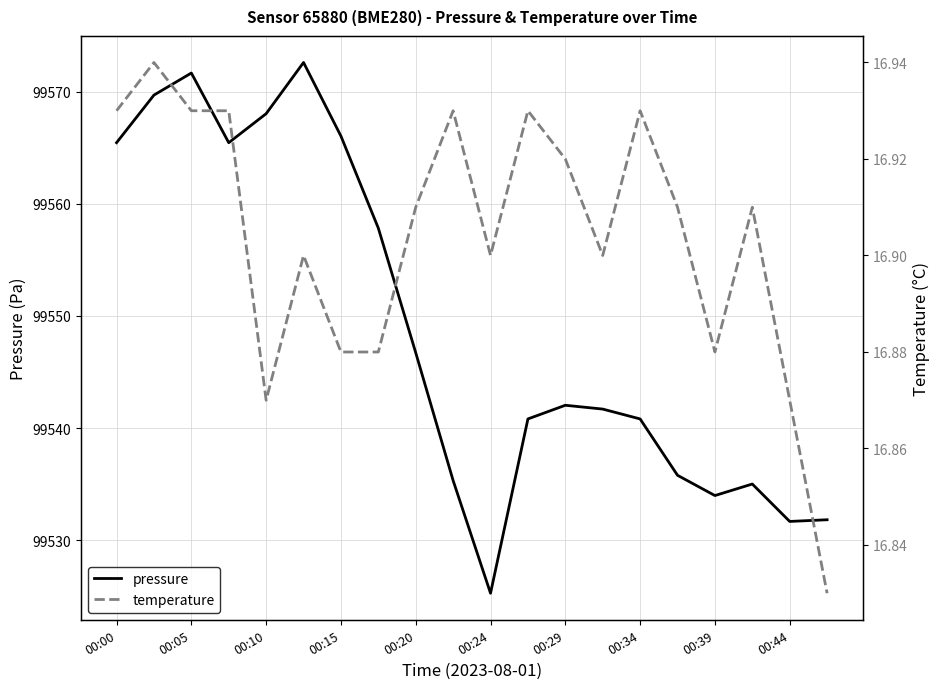

The value of pressure at 00:24 is 99525.2. True or false?

True